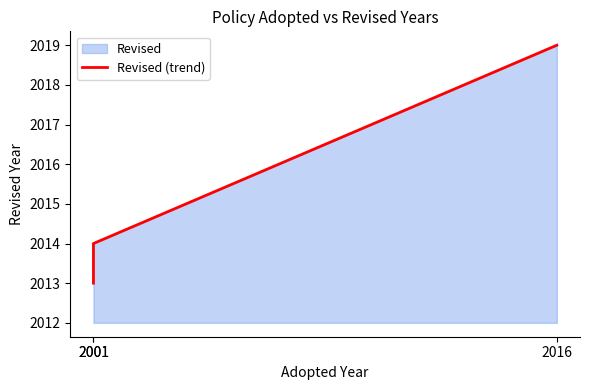

Count the number of categories in the chart.

3